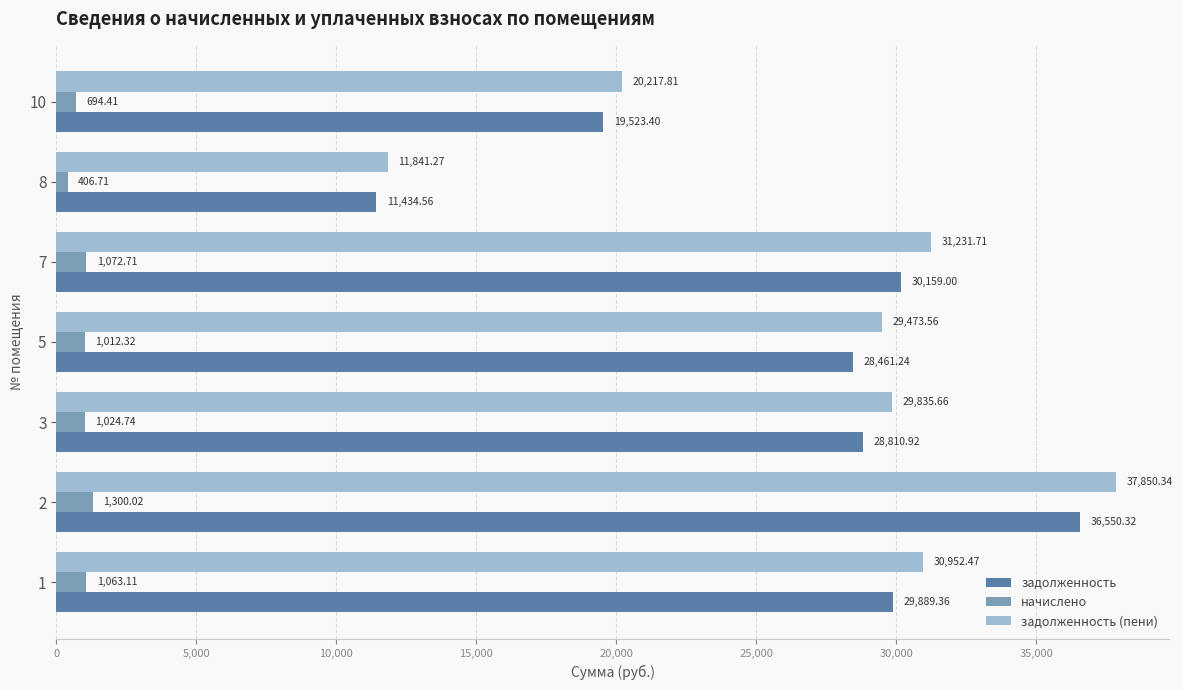

What is the sum of all начислено values?

6574.0